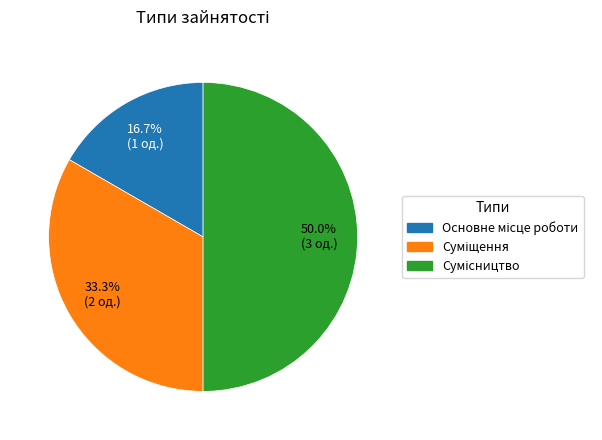

How many segments does this pie chart have?

3